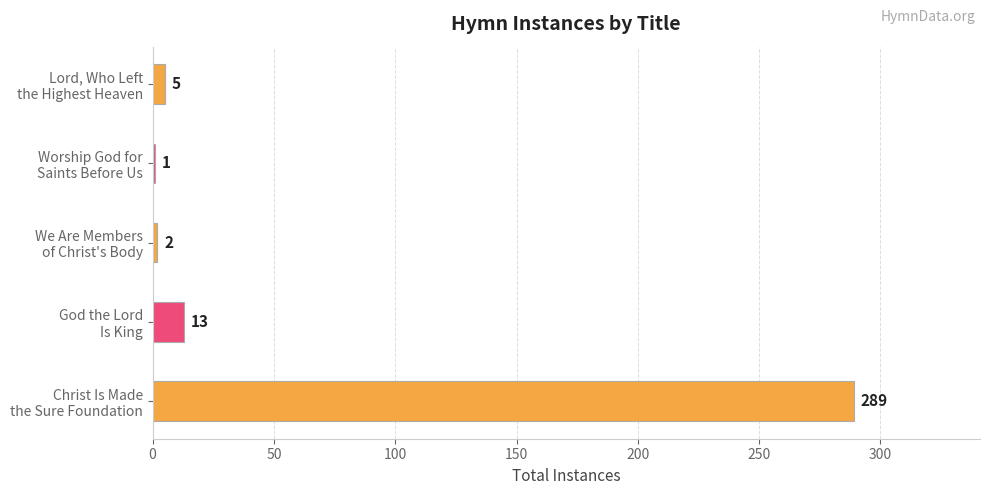

Rank the categories by value from lowest to highest.

Worship God for Saints Before Us, We Are Members of Christ's Body, Lord, Who Left the Highest Heaven, God the Lord Is King, Christ Is Made the Sure Foundation